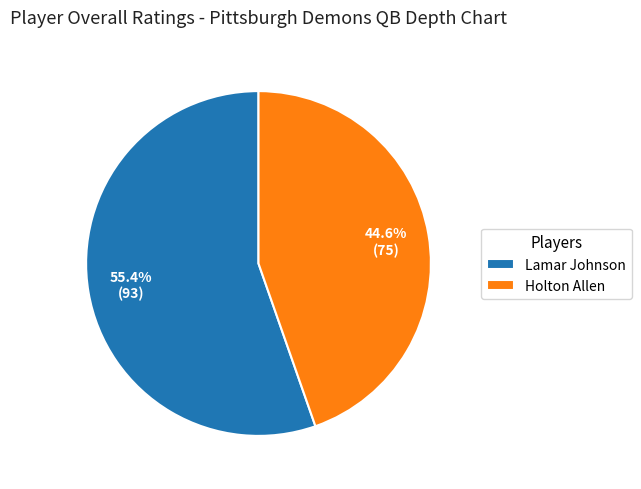

To the nearest percent, what percentage of the pie is Holton Allen?

45%